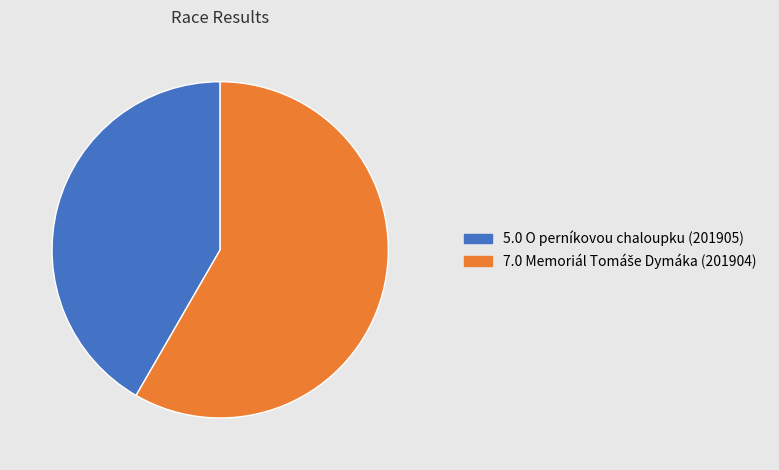

How many slices are in this pie chart?

2